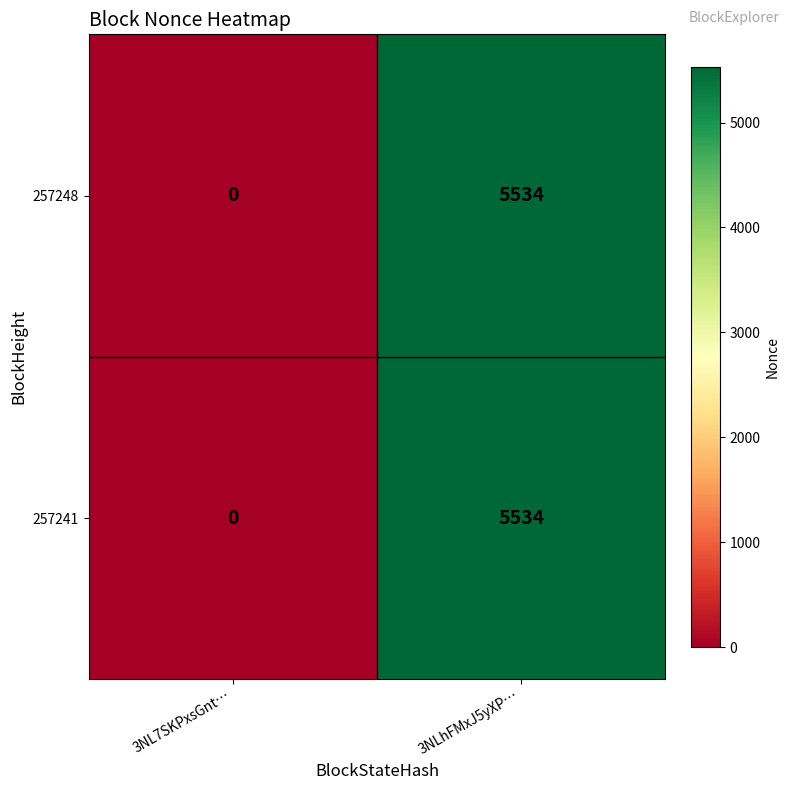

What is the average value of the 257248 series?

2767